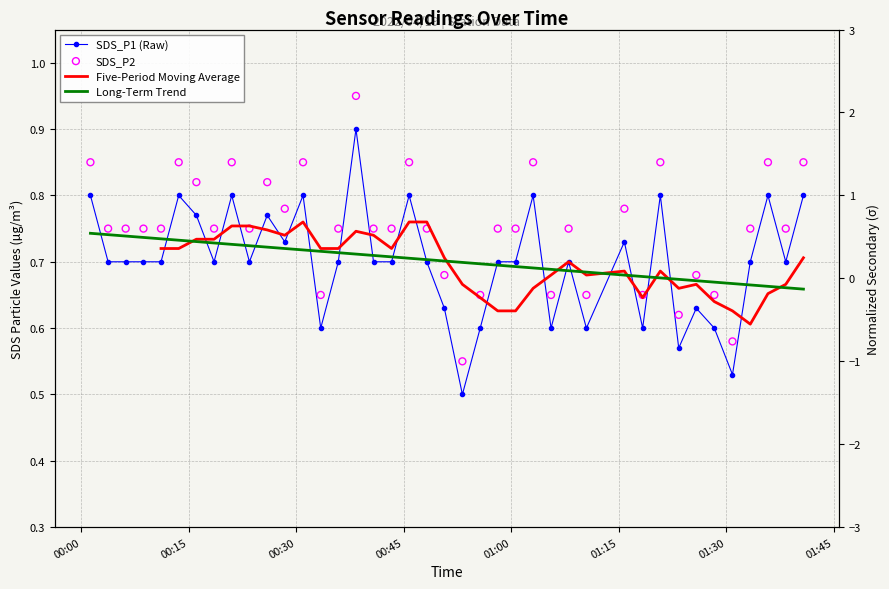

Which series reaches the maximum Y coordinate?

SDS_P2